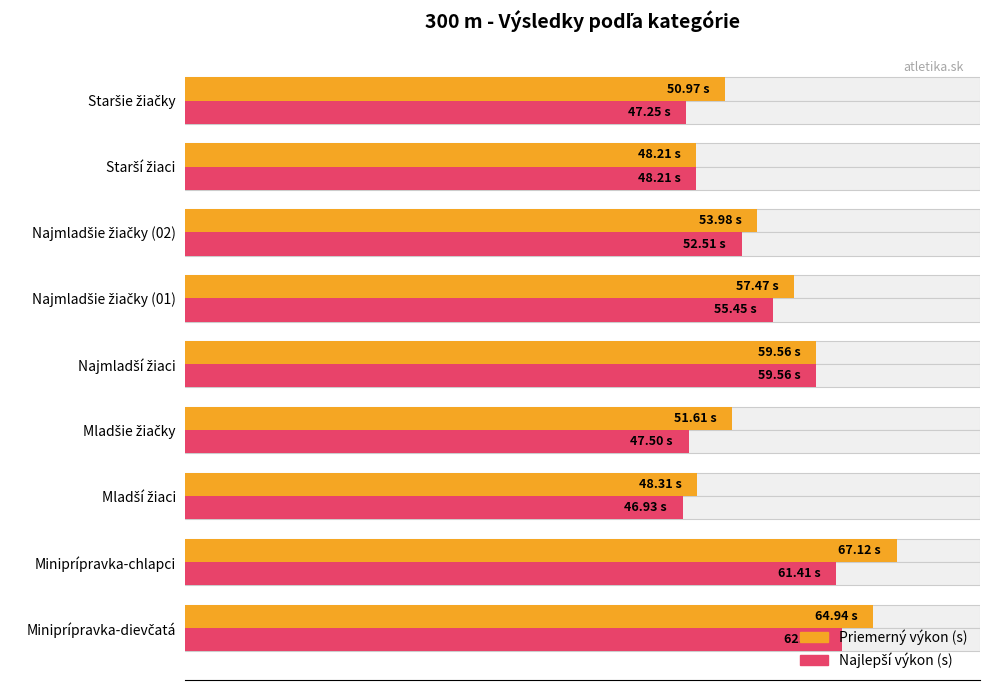

Which series changed the most between Najmladšie žiačky (01) and Najmladšie žiačky (02)?

Priemerný výkon (s)